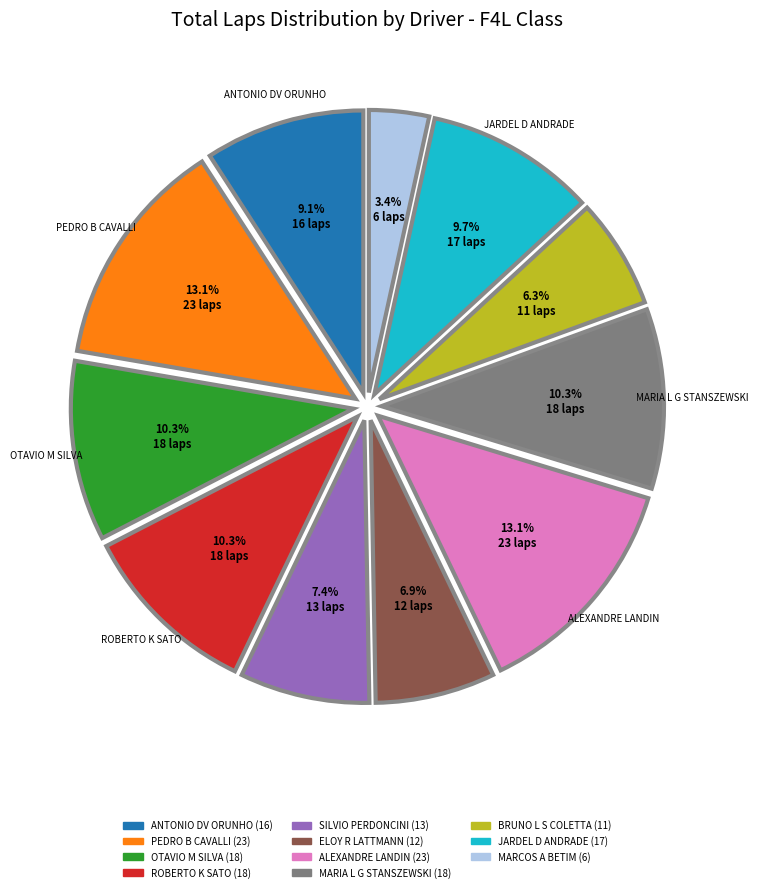

To the nearest percent, what percentage of the pie is JARDEL D ANDRADE?

10%